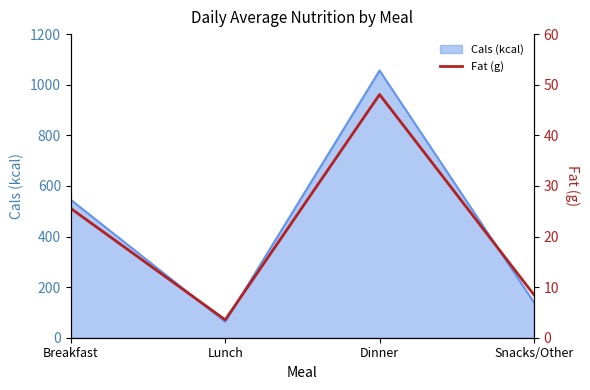

What is the label of the 3rd point from the left?

Dinner